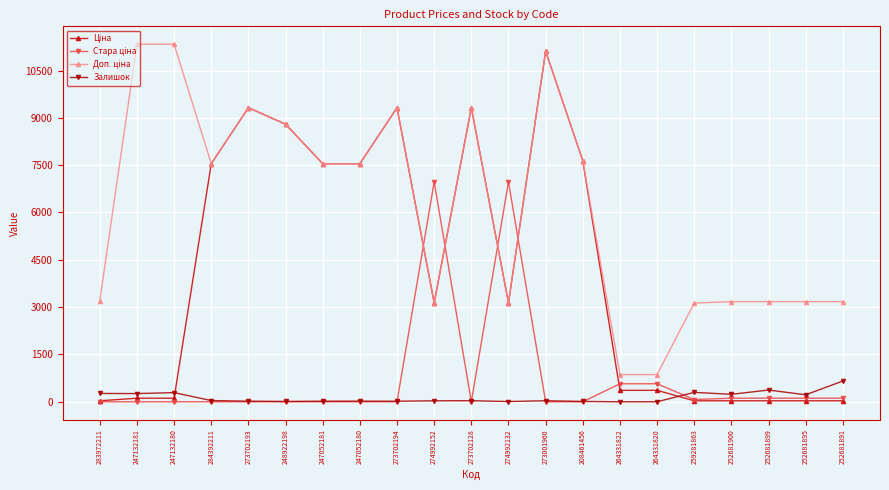

True or false: Залишок has more than 1 interior local peaks.

True